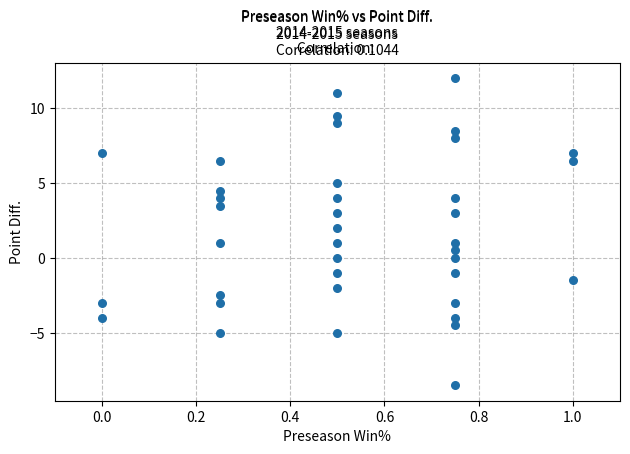

What is the range of Y values (max minus min)?

20.5